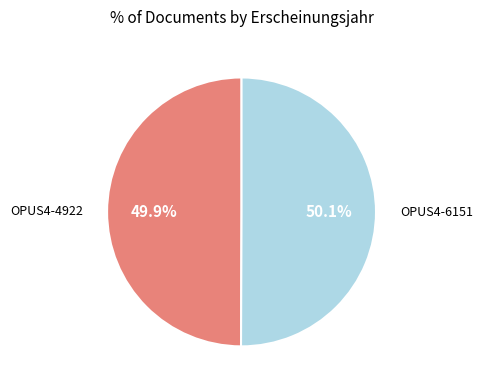

Is there any slice that represents more than half of the pie?

Yes